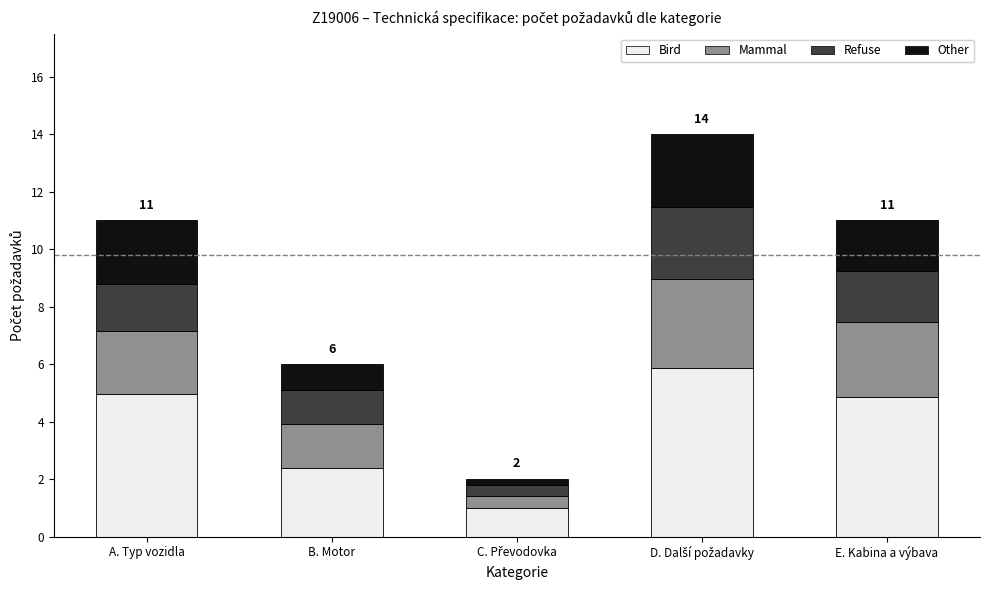

How many distinct data groups are displayed?

4